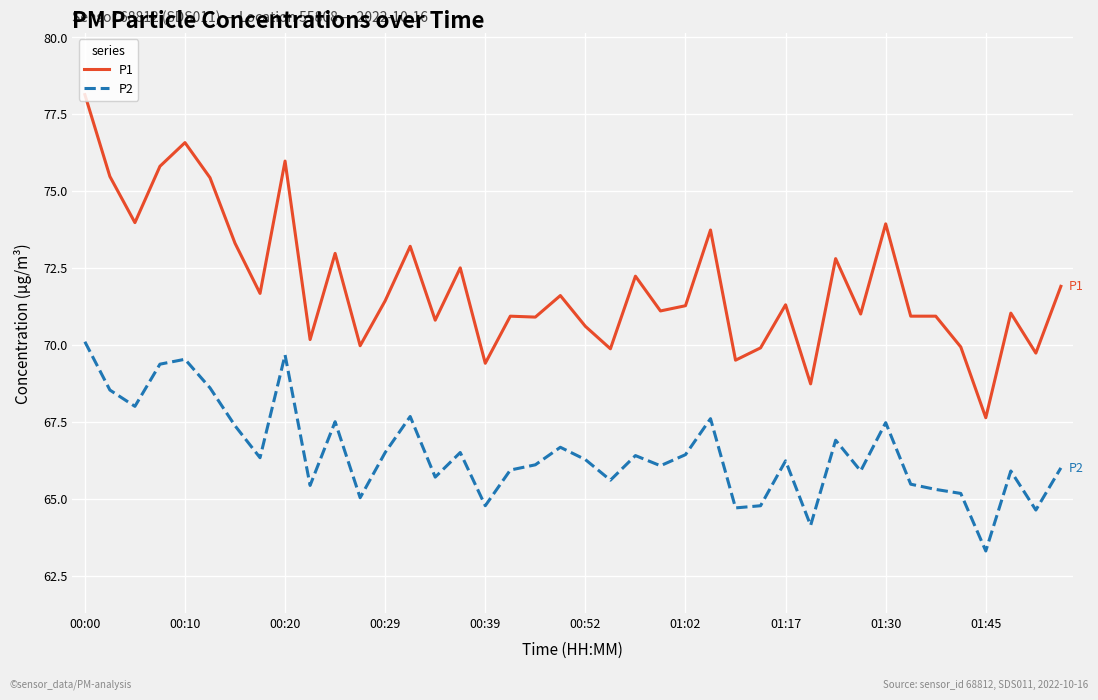

True or false: P2 and P1 cross at least once.

False